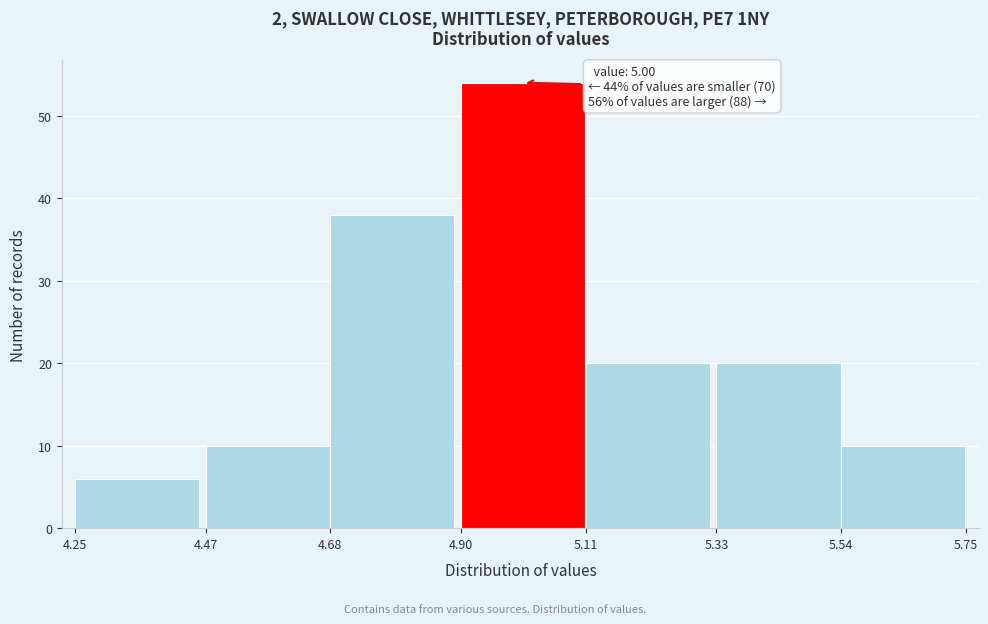

Over which range of the x-axis is the bar tallest?

4.90 to 5.11